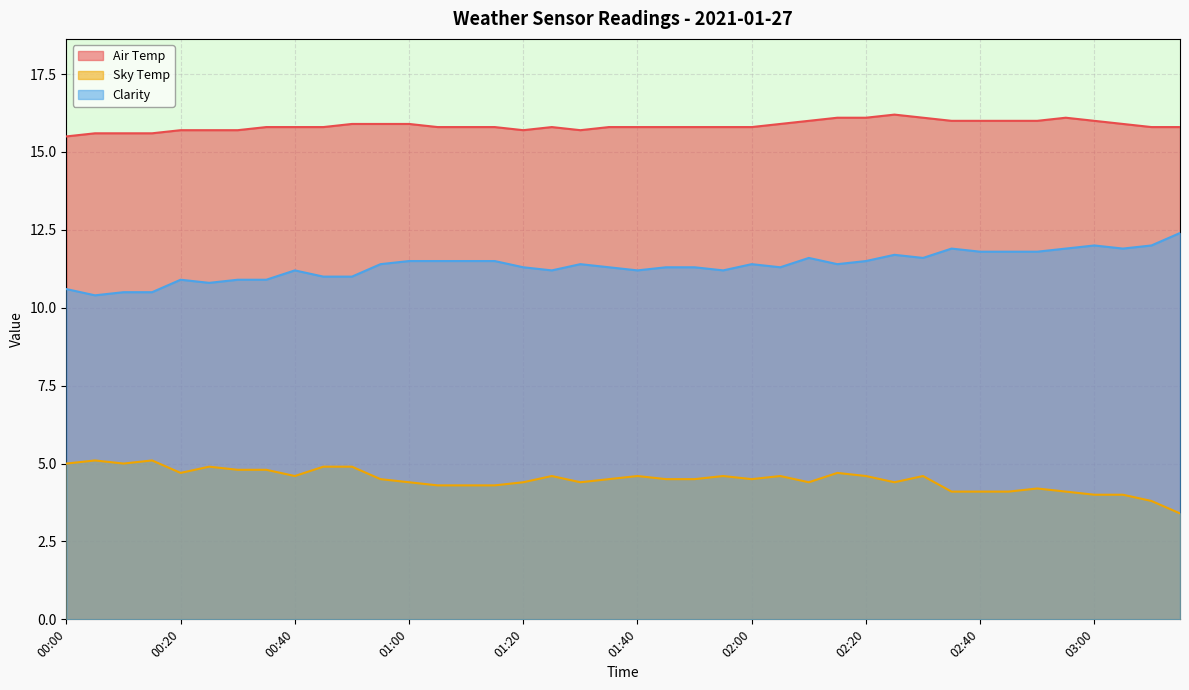

Reading left to right, extract all data points from this chart.

Air Temp: 00:00=15.5	00:05=15.6	00:10=15.6	00:15=15.6	00:20=15.7	00:25=15.7	00:30=15.7	00:35=15.8	00:40=15.8	00:45=15.8	00:50=15.9	00:55=15.9	01:00=15.9	01:05=15.8	01:10=15.8	01:15=15.8	01:20=15.7	01:25=15.8	01:30=15.7	01:35=15.8	01:40=15.8	01:45=15.8	01:50=15.8	01:55=15.8	02:00=15.8	02:05=15.9	02:10=16.0	02:15=16.1	02:20=16.1	02:25=16.2	02:30=16.1	02:35=16.0	02:40=16.0	02:45=16.0	02:50=16.0	02:55=16.1	03:00=16.0	03:05=15.9	03:10=15.8	03:15=15.8
Sky Temp: 00:00=5.0	00:05=5.1	00:10=5.0	00:15=5.1	00:20=4.7	00:25=4.9	00:30=4.8	00:35=4.8	00:40=4.6	00:45=4.9	00:50=4.9	00:55=4.5	01:00=4.4	01:05=4.3	01:10=4.3	01:15=4.3	01:20=4.4	01:25=4.6	01:30=4.4	01:35=4.5	01:40=4.6	01:45=4.5	01:50=4.5	01:55=4.6	02:00=4.5	02:05=4.6	02:10=4.4	02:15=4.7	02:20=4.6	02:25=4.4	02:30=4.6	02:35=4.1	02:40=4.1	02:45=4.1	02:50=4.2	02:55=4.1	03:00=4.0	03:05=4.0	03:10=3.8	03:15=3.4
Clarity: 00:00=10.6	00:05=10.4	00:10=10.5	00:15=10.5	00:20=10.9	00:25=10.8	00:30=10.9	00:35=10.9	00:40=11.2	00:45=11.0	00:50=11.0	00:55=11.4	01:00=11.5	01:05=11.5	01:10=11.5	01:15=11.5	01:20=11.3	01:25=11.2	01:30=11.4	01:35=11.3	01:40=11.2	01:45=11.3	01:50=11.3	01:55=11.2	02:00=11.4	02:05=11.3	02:10=11.6	02:15=11.4	02:20=11.5	02:25=11.7	02:30=11.6	02:35=11.9	02:40=11.8	02:45=11.8	02:50=11.8	02:55=11.9	03:00=12.0	03:05=11.9	03:10=12.0	03:15=12.4